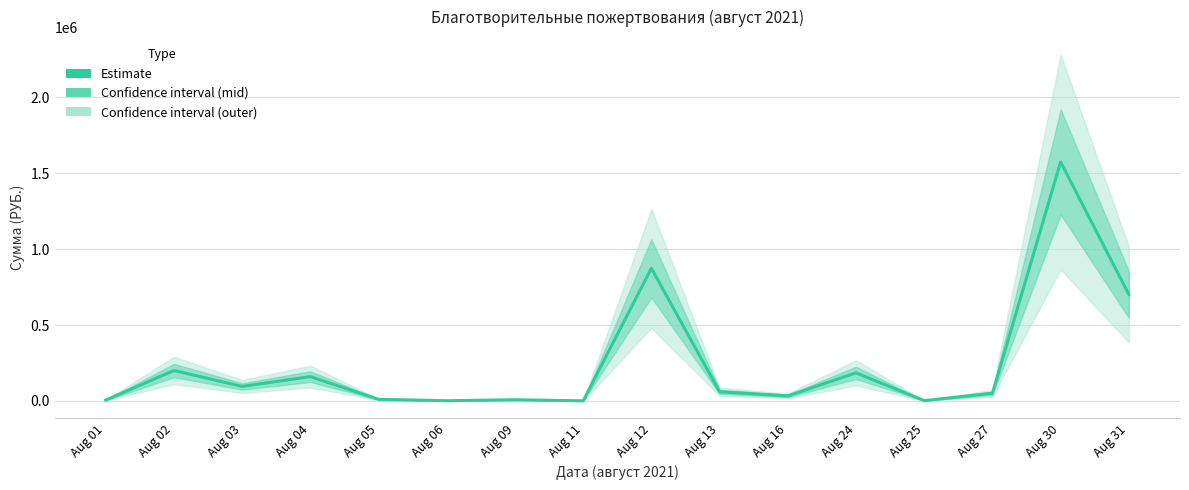

Reading left to right, extract all data points from this chart.

Aug 01=5000.0	Aug 02=200025.0	Aug 03=95201.6	Aug 04=159644.8	Aug 05=10000.0	Aug 06=1000.0	Aug 09=7350.0	Aug 11=259.0	Aug 12=873775.0	Aug 13=60000.0	Aug 16=32691.1	Aug 24=184500.0	Aug 25=1538.0	Aug 27=50000.0	Aug 30=1575044.0	Aug 31=701307.6